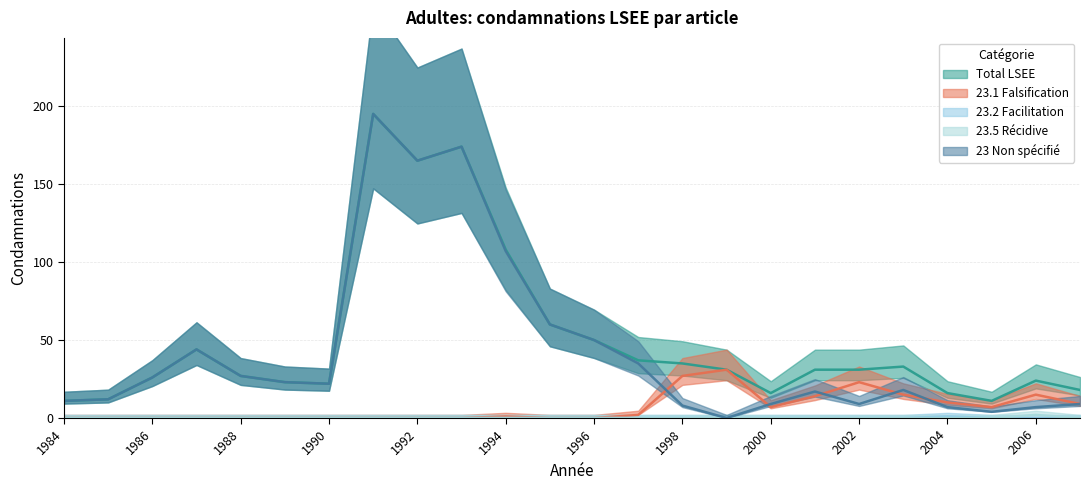

What is the sum of all 23.2 Facilitation values?

1